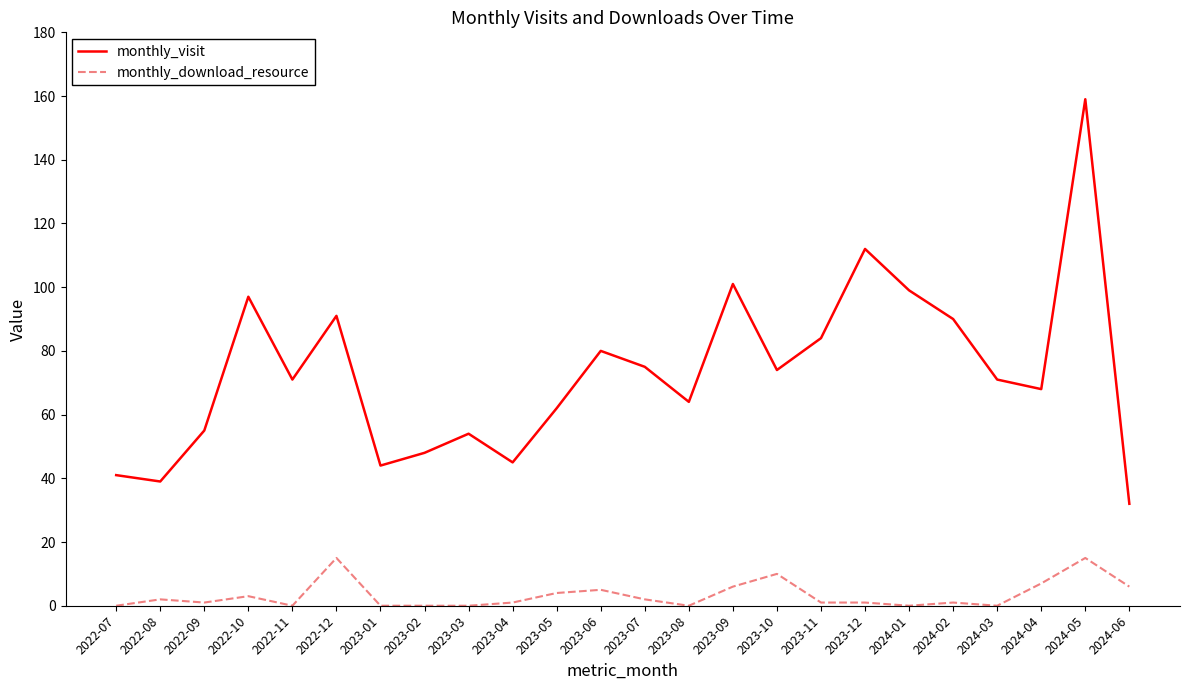

True or false: monthly_download_resource and monthly_visit cross at least once.

False